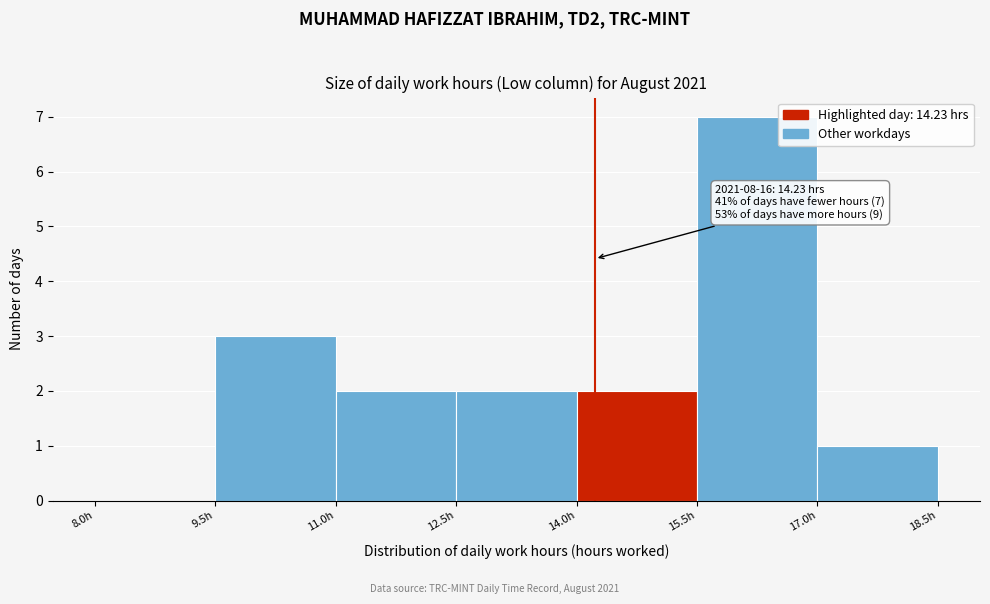

Which range on the x-axis has the tallest bar?

15.5 to 17.0